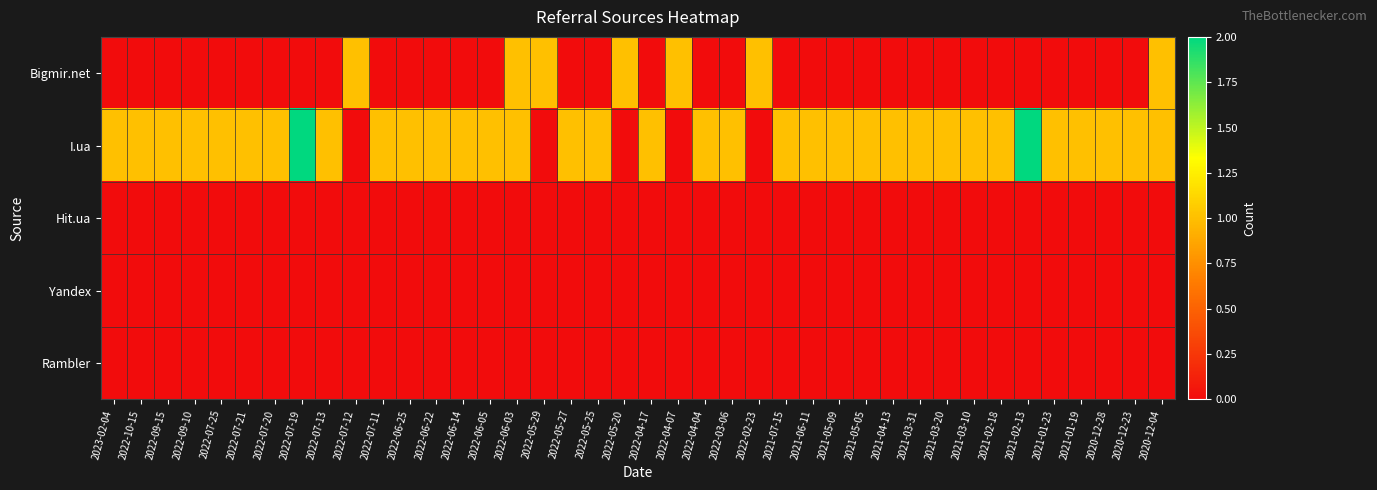

Reading left to right, what are all the values shown in this chart?

Bigmir.net: 2023-02-04=0	2022-10-15=0	2022-09-15=0	2022-09-10=0	2022-07-25=0	2022-07-21=0	2022-07-20=0	2022-07-19=0	2022-07-13=0	2022-07-12=1	2022-07-11=0	2022-06-25=0	2022-06-22=0	2022-06-14=0	2022-06-05=0	2022-06-03=1	2022-05-29=1	2022-05-27=0	2022-05-25=0	2022-05-20=1	2022-04-17=0	2022-04-07=1	2022-04-04=0	2022-03-06=0	2022-02-23=1	2021-07-15=0	2021-06-11=0	2021-05-09=0	2021-05-05=0	2021-04-13=0	2021-03-31=0	2021-03-20=0	2021-03-10=0	2021-02-18=0	2021-02-13=0	2021-01-23=0	2021-01-19=0	2020-12-28=0	2020-12-23=0	2020-12-04=1
I.ua: 2023-02-04=1	2022-10-15=1	2022-09-15=1	2022-09-10=1	2022-07-25=1	2022-07-21=1	2022-07-20=1	2022-07-19=2	2022-07-13=1	2022-07-12=0	2022-07-11=1	2022-06-25=1	2022-06-22=1	2022-06-14=1	2022-06-05=1	2022-06-03=1	2022-05-29=0	2022-05-27=1	2022-05-25=1	2022-05-20=0	2022-04-17=1	2022-04-07=0	2022-04-04=1	2022-03-06=1	2022-02-23=0	2021-07-15=1	2021-06-11=1	2021-05-09=1	2021-05-05=1	2021-04-13=1	2021-03-31=1	2021-03-20=1	2021-03-10=1	2021-02-18=1	2021-02-13=2	2021-01-23=1	2021-01-19=1	2020-12-28=1	2020-12-23=1	2020-12-04=1
Hit.ua: 2023-02-04=0	2022-10-15=0	2022-09-15=0	2022-09-10=0	2022-07-25=0	2022-07-21=0	2022-07-20=0	2022-07-19=0	2022-07-13=0	2022-07-12=0	2022-07-11=0	2022-06-25=0	2022-06-22=0	2022-06-14=0	2022-06-05=0	2022-06-03=0	2022-05-29=0	2022-05-27=0	2022-05-25=0	2022-05-20=0	2022-04-17=0	2022-04-07=0	2022-04-04=0	2022-03-06=0	2022-02-23=0	2021-07-15=0	2021-06-11=0	2021-05-09=0	2021-05-05=0	2021-04-13=0	2021-03-31=0	2021-03-20=0	2021-03-10=0	2021-02-18=0	2021-02-13=0	2021-01-23=0	2021-01-19=0	2020-12-28=0	2020-12-23=0	2020-12-04=0
Yandex: 2023-02-04=0	2022-10-15=0	2022-09-15=0	2022-09-10=0	2022-07-25=0	2022-07-21=0	2022-07-20=0	2022-07-19=0	2022-07-13=0	2022-07-12=0	2022-07-11=0	2022-06-25=0	2022-06-22=0	2022-06-14=0	2022-06-05=0	2022-06-03=0	2022-05-29=0	2022-05-27=0	2022-05-25=0	2022-05-20=0	2022-04-17=0	2022-04-07=0	2022-04-04=0	2022-03-06=0	2022-02-23=0	2021-07-15=0	2021-06-11=0	2021-05-09=0	2021-05-05=0	2021-04-13=0	2021-03-31=0	2021-03-20=0	2021-03-10=0	2021-02-18=0	2021-02-13=0	2021-01-23=0	2021-01-19=0	2020-12-28=0	2020-12-23=0	2020-12-04=0
Rambler: 2023-02-04=0	2022-10-15=0	2022-09-15=0	2022-09-10=0	2022-07-25=0	2022-07-21=0	2022-07-20=0	2022-07-19=0	2022-07-13=0	2022-07-12=0	2022-07-11=0	2022-06-25=0	2022-06-22=0	2022-06-14=0	2022-06-05=0	2022-06-03=0	2022-05-29=0	2022-05-27=0	2022-05-25=0	2022-05-20=0	2022-04-17=0	2022-04-07=0	2022-04-04=0	2022-03-06=0	2022-02-23=0	2021-07-15=0	2021-06-11=0	2021-05-09=0	2021-05-05=0	2021-04-13=0	2021-03-31=0	2021-03-20=0	2021-03-10=0	2021-02-18=0	2021-02-13=0	2021-01-23=0	2021-01-19=0	2020-12-28=0	2020-12-23=0	2020-12-04=0